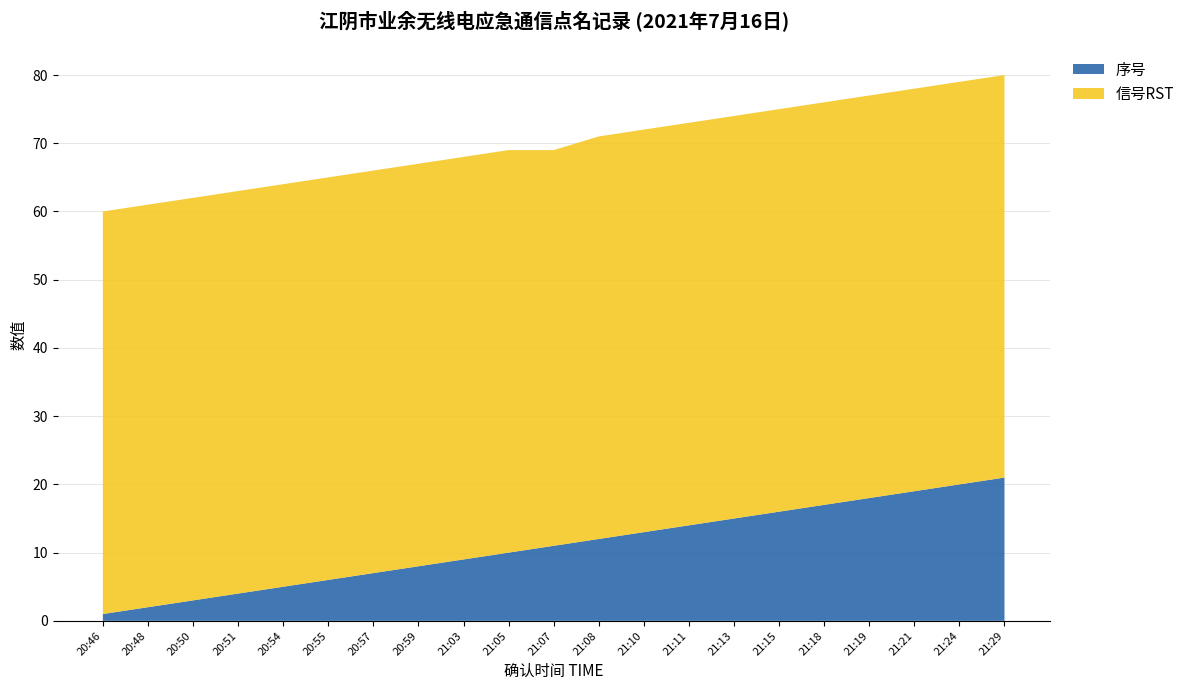

Reading left to right, transcribe all the data shown in this chart.

序号: 20:46=1	20:48=2	20:50=3	20:51=4	20:54=5	20:55=6	20:57=7	20:59=8	21:03=9	21:05=10	21:07=11	21:08=12	21:10=13	21:11=14	21:13=15	21:15=16	21:18=17	21:19=18	21:21=19	21:24=20	21:29=21
信号RST: 20:46=59	20:48=59	20:50=59	20:51=59	20:54=59	20:55=59	20:57=59	20:59=59	21:03=59	21:05=59	21:07=58	21:08=59	21:10=59	21:11=59	21:13=59	21:15=59	21:18=59	21:19=59	21:21=59	21:24=59	21:29=59